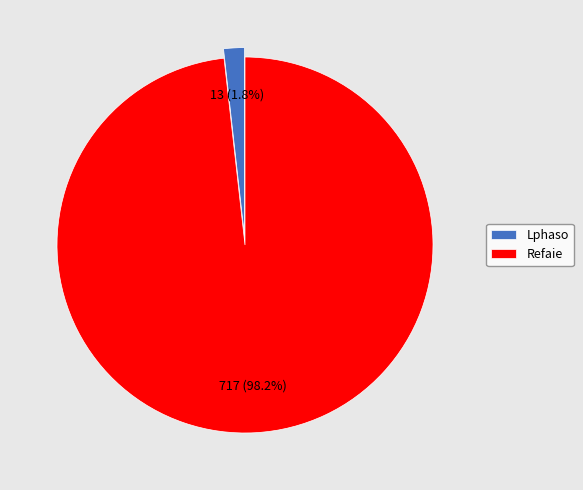

What is the smallest slice in the pie chart?

Lphaso